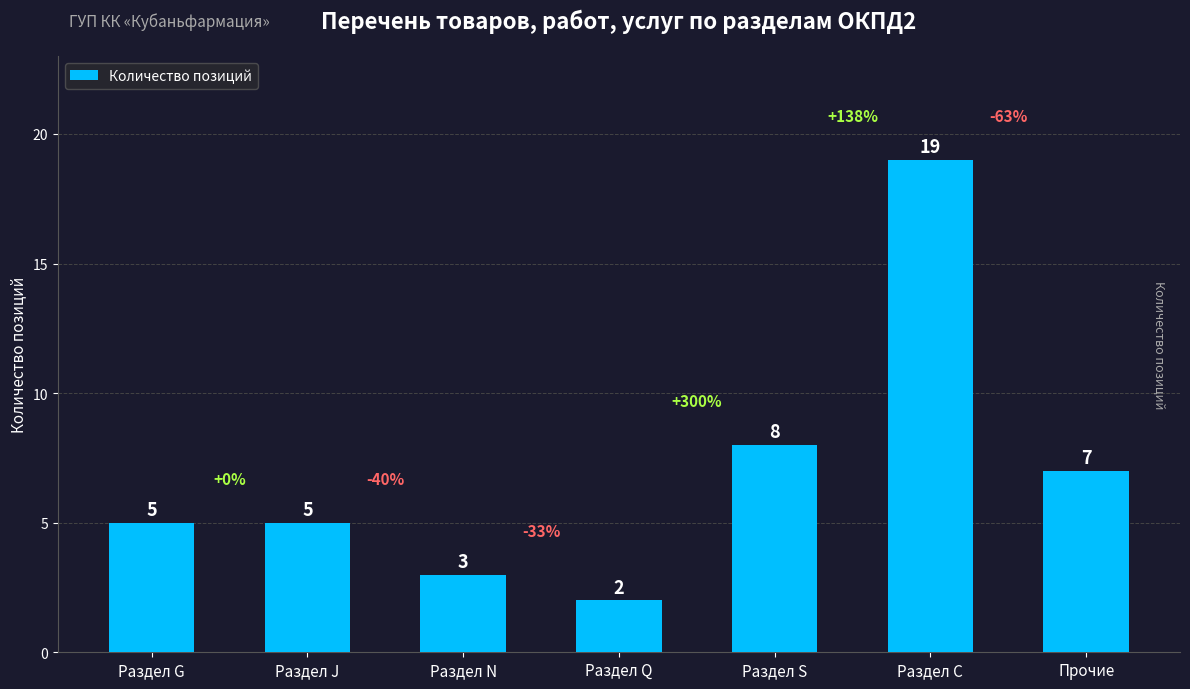

How many bars are there in total?

7